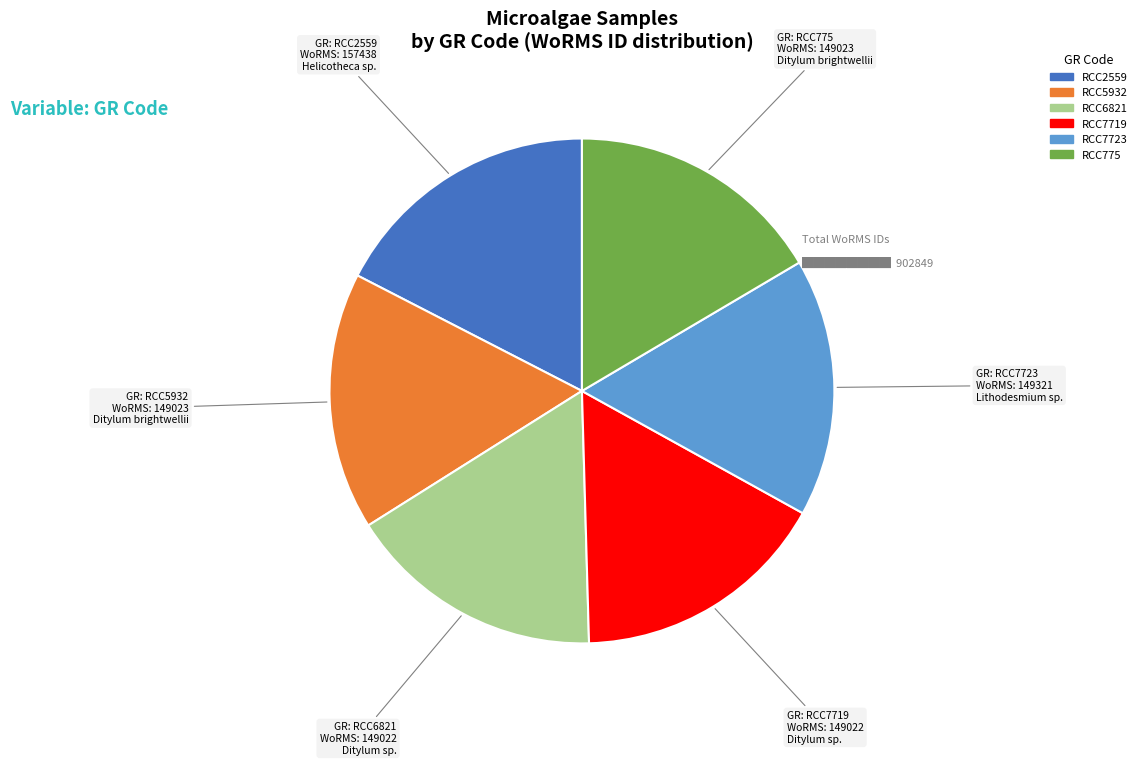

Approximately how many times larger is the value at RCC7723 compared to RCC7719?

1.0